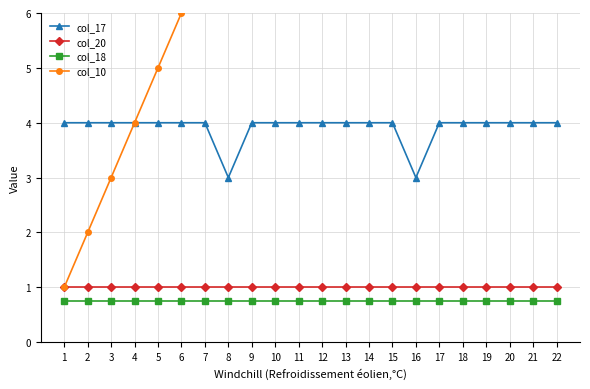

Between 16 and 20, which series saw the biggest shift?

col_10